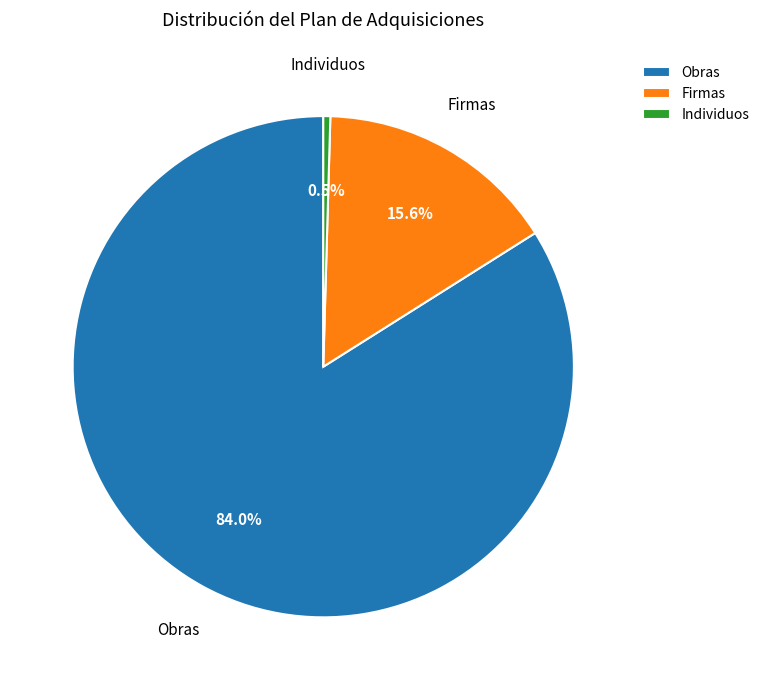

Combined, do Firmas and Individuos account for over 50%?

No